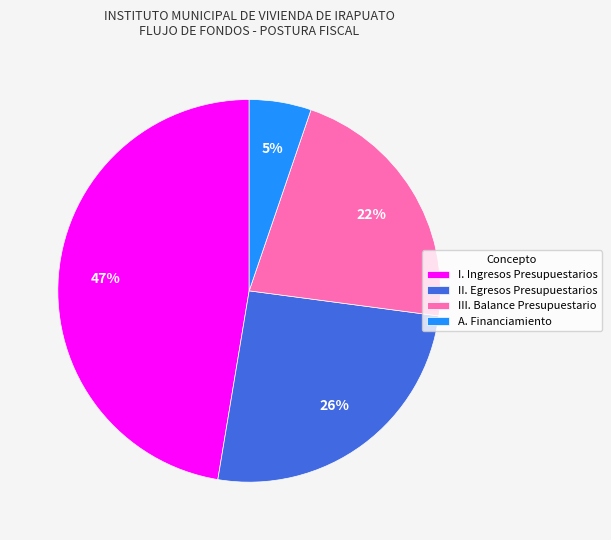

Do III. Balance Presupuestario and A. Financiamiento together represent more than half of the pie?

No